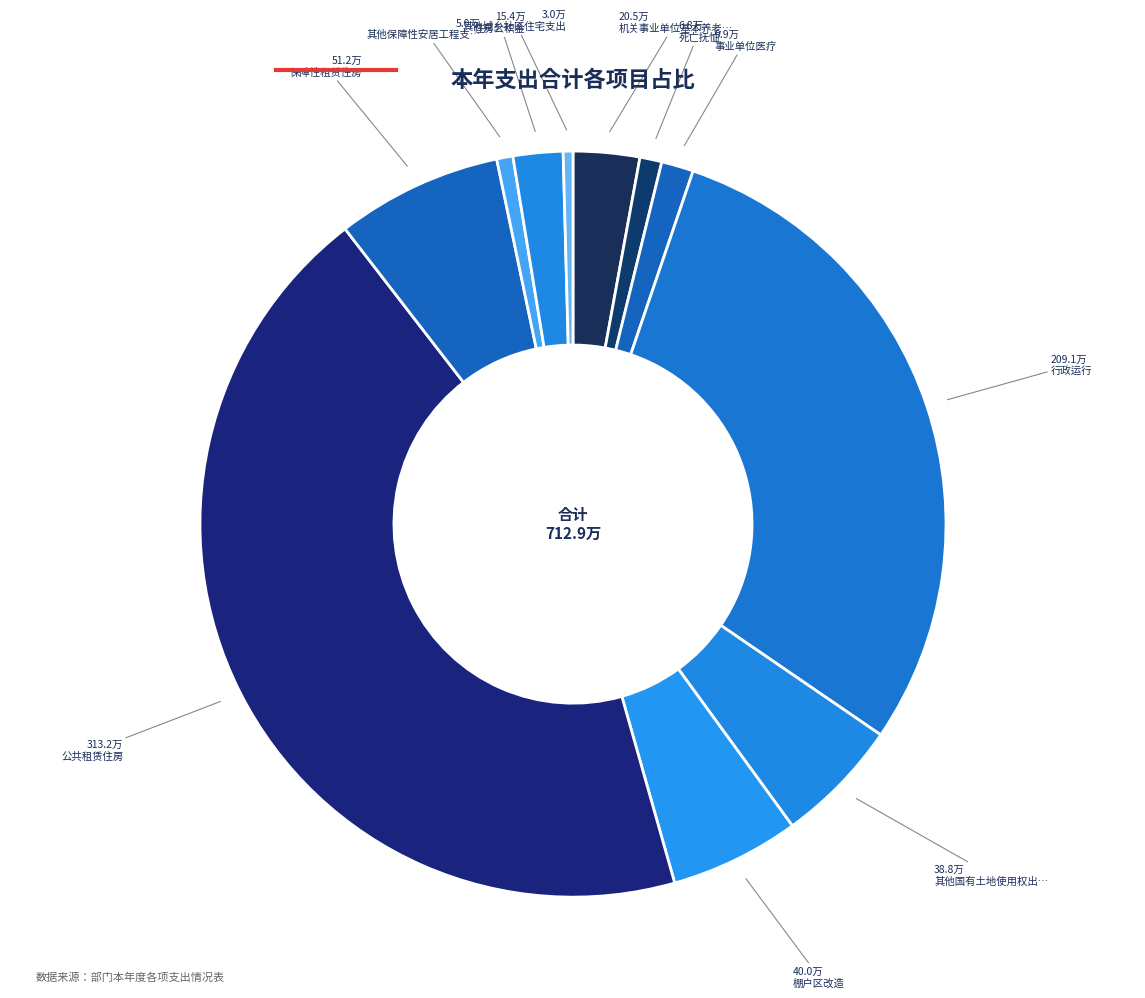

How many segments does this pie chart have?

11